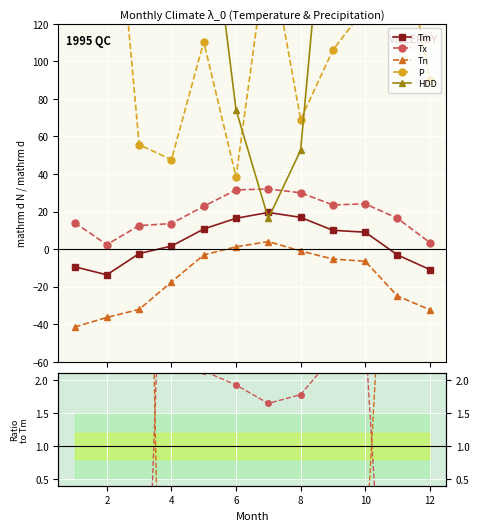

True or false: Tn and HDD cross at least once.

False